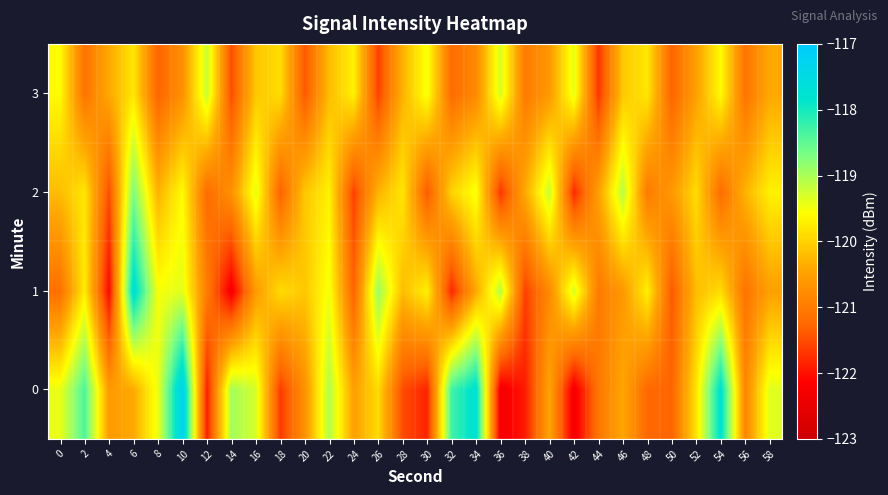

Reading left to right, transcribe all the data shown in this chart.

0: 0=-119.4	2=-118.4	4=-120.6	6=-120.4	8=-119.4	10=-117.2	12=-121.9	14=-119.0	16=-119.3	18=-121.6	20=-120.7	22=-119.0	24=-120.5	26=-119.9	28=-121.5	30=-121.8	32=-118.3	34=-117.7	36=-122.3	38=-121.9	40=-120.4	42=-122.3	44=-121.1	46=-120.4	48=-121.2	50=-121.3	52=-119.8	54=-117.7	56=-120.9	58=-119.4
1: 0=-121.1	2=-119.7	4=-122.1	6=-117.6	8=-119.5	10=-119.4	12=-121.0	14=-122.3	16=-120.6	18=-119.9	20=-120.1	22=-119.5	24=-121.3	26=-118.9	28=-120.2	30=-119.7	32=-121.8	34=-120.4	36=-119.1	38=-121.6	40=-120.8	42=-119.3	44=-121.0	46=-120.6	48=-119.7	50=-121.4	52=-120.2	54=-119.9	56=-121.1	58=-120.5
2: 0=-120.2	2=-119.8	4=-121.5	6=-118.7	8=-120.3	10=-119.6	12=-121.2	14=-120.7	16=-119.4	18=-121.3	20=-120.1	22=-119.7	24=-121.6	26=-120.3	28=-119.8	30=-121.4	32=-120.0	34=-119.5	36=-121.7	38=-120.4	40=-119.2	42=-121.8	44=-120.5	46=-119.1	48=-121.0	50=-120.6	52=-119.9	54=-121.2	56=-120.3	58=-119.7
3: 0=-119.6	2=-121.1	4=-120.4	6=-119.8	8=-121.3	10=-120.7	12=-119.2	14=-121.5	16=-120.1	18=-119.9	20=-121.4	22=-120.2	24=-119.7	26=-121.6	28=-120.3	30=-119.5	32=-121.2	34=-120.8	36=-119.3	38=-121.0	40=-120.6	42=-119.4	44=-121.7	46=-120.1	48=-119.8	50=-121.3	52=-120.5	54=-119.6	56=-121.1	58=-120.4